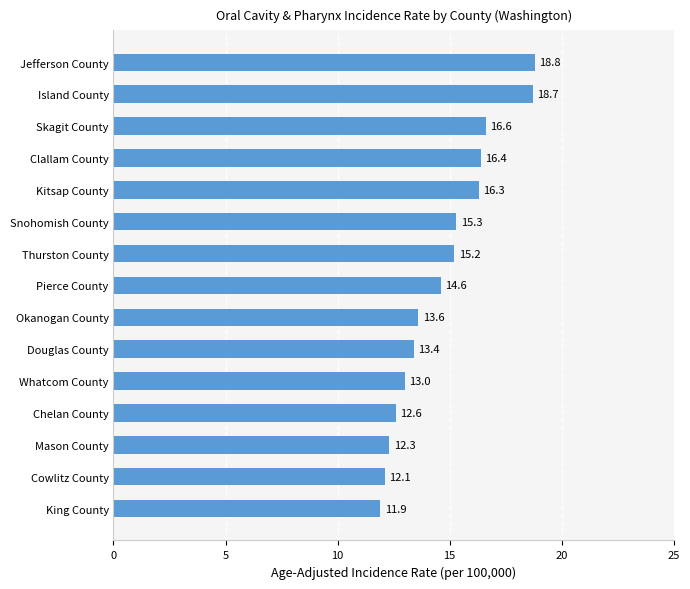

What is the change in value from Pierce County to Thurston County?

+0.6